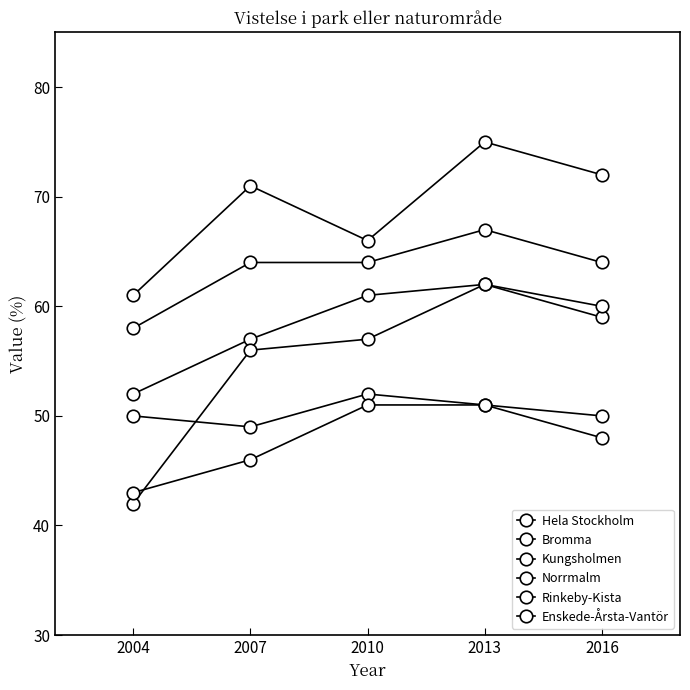

How many data points in Rinkeby-Kista are less than 50?

2